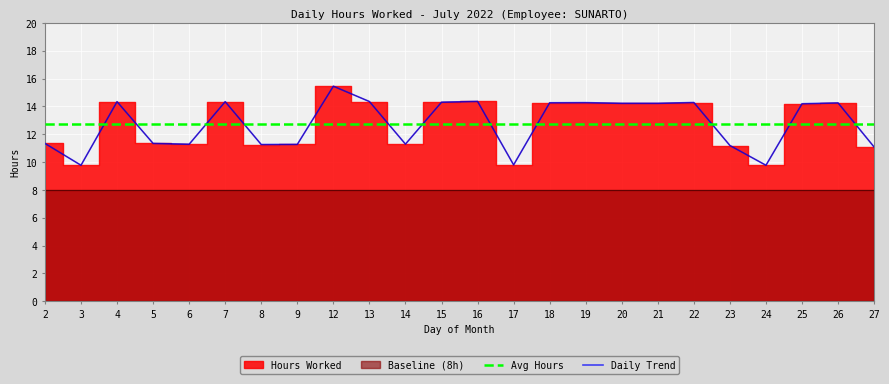

Between which two adjacent categories do Daily Trend and Avg Hours first intersect?

3 and 4